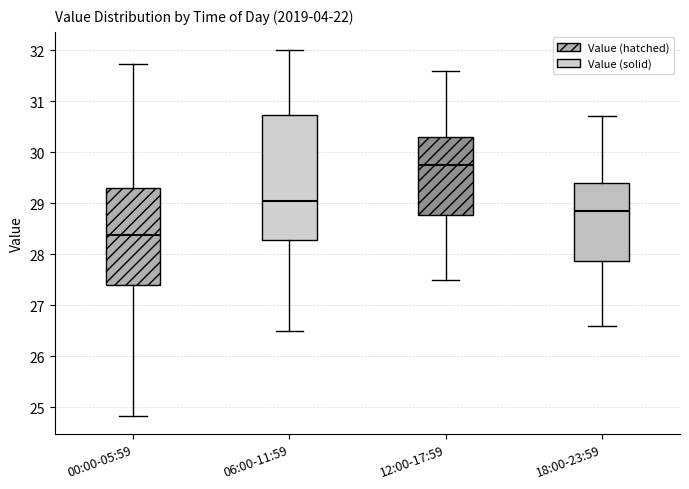

Which box is the tallest, from its lower edge to its upper edge?

06:00-11:59